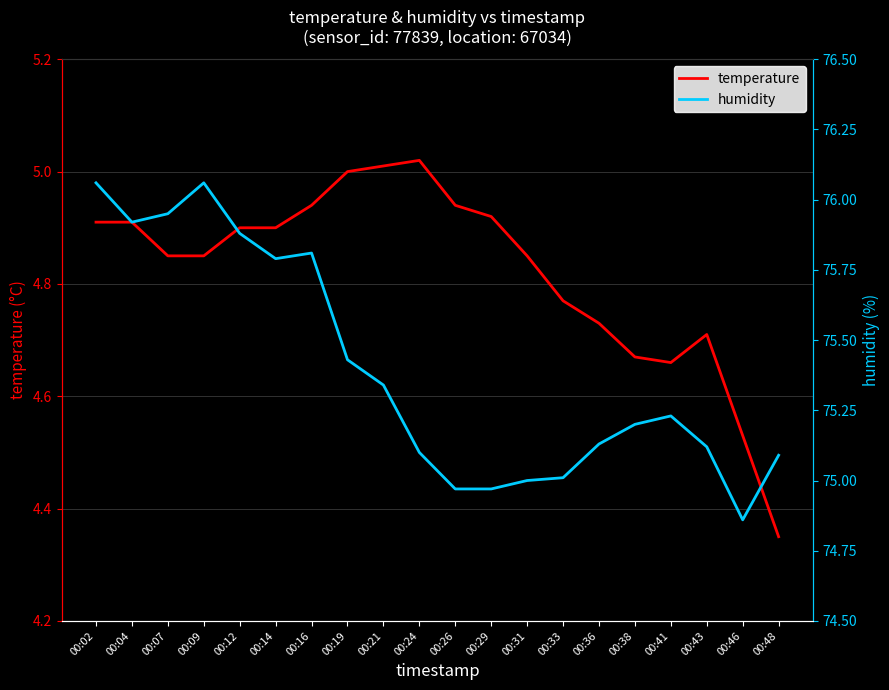

Reading left to right, transcribe all the data shown in this chart.

temperature: 00:02=4.9	00:04=4.9	00:07=4.8	00:09=4.8	00:12=4.9	00:14=4.9	00:16=4.9	00:19=5.0	00:21=5.0	00:24=5.0	00:26=4.9	00:29=4.9	00:31=4.8	00:33=4.8	00:36=4.7	00:38=4.7	00:41=4.7	00:43=4.7	00:46=4.5	00:48=4.3
humidity: 00:02=76.1	00:04=75.9	00:07=76.0	00:09=76.1	00:12=75.9	00:14=75.8	00:16=75.8	00:19=75.4	00:21=75.3	00:24=75.1	00:26=75.0	00:29=75.0	00:31=75.0	00:33=75.0	00:36=75.1	00:38=75.2	00:41=75.2	00:43=75.1	00:46=74.9	00:48=75.1